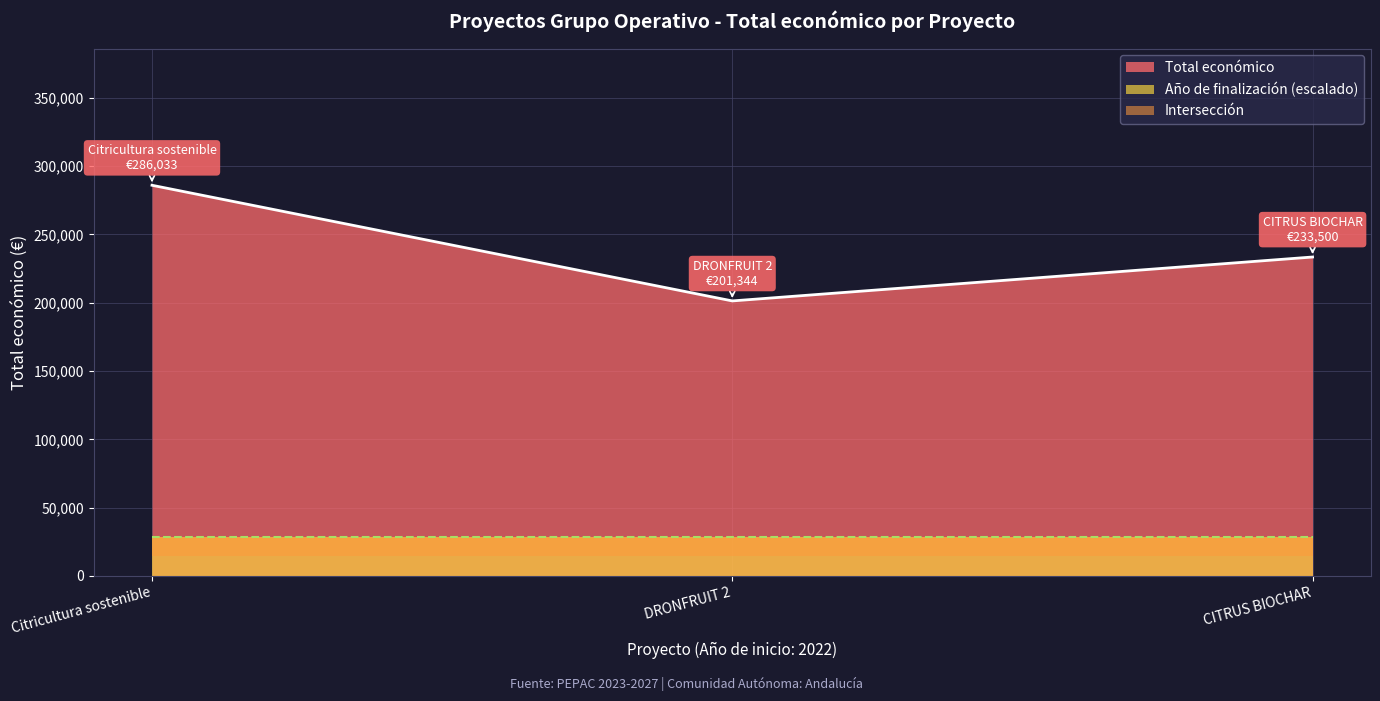

List the labels in order of value, smallest first.

DRONFRUIT 2, CITRUS BIOCHAR, Citricultura sostenible